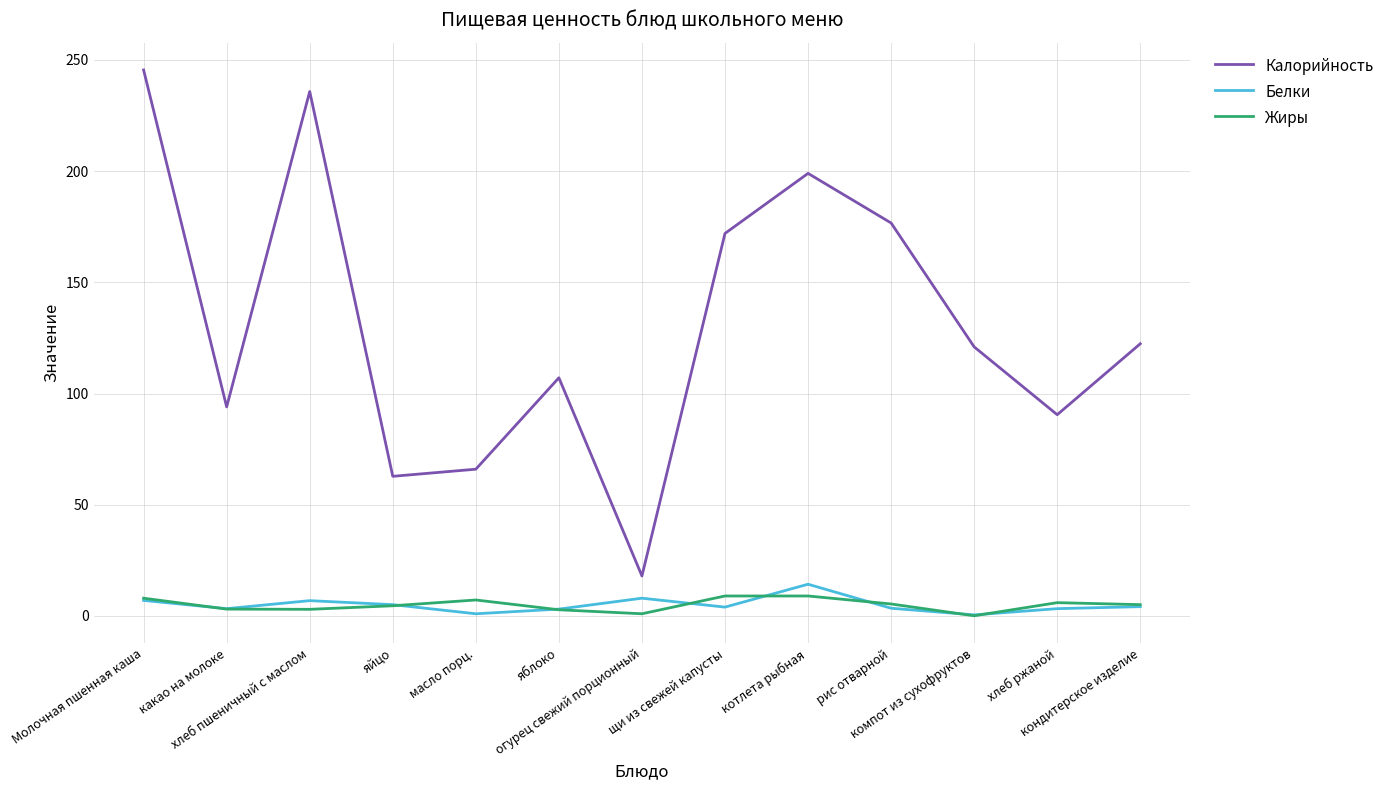

Which series has the widest spread of values?

Калорийность